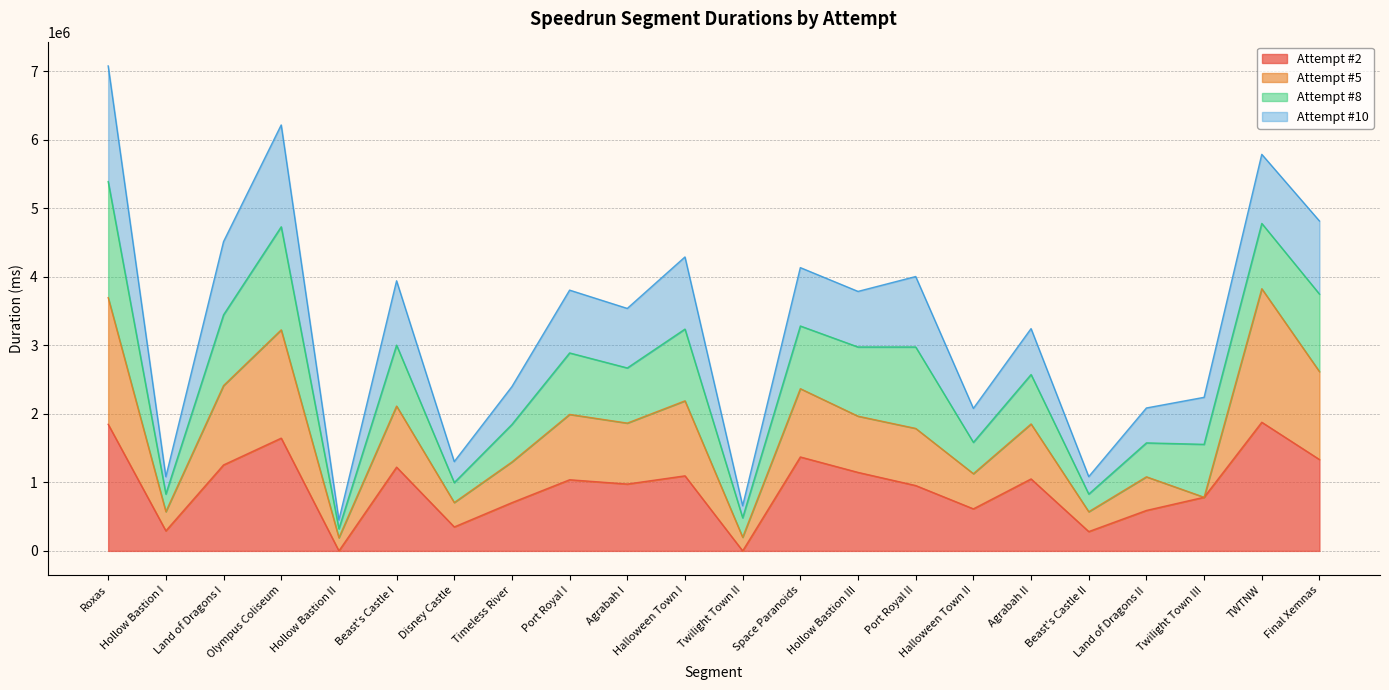

True or false: Attempt #2 has a value of 2012949 at Final Xemnas.

False